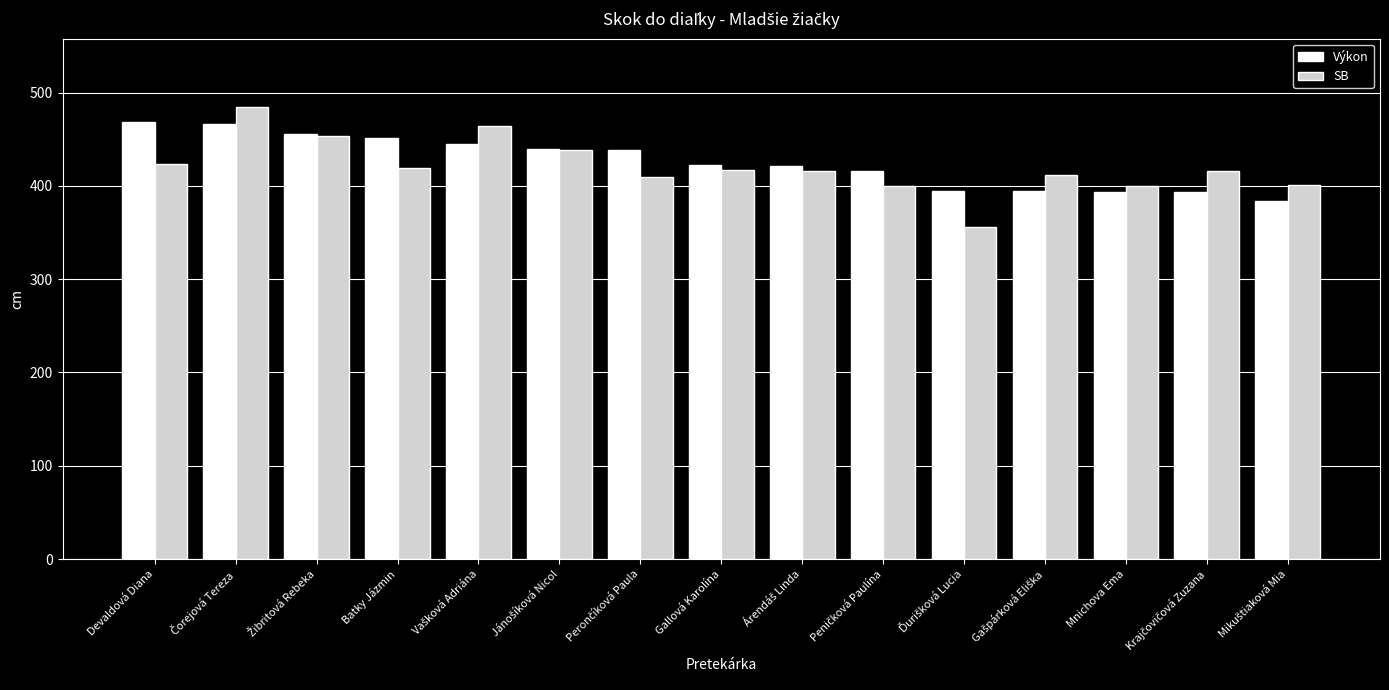

What is the sum of all Výkon values?

6384